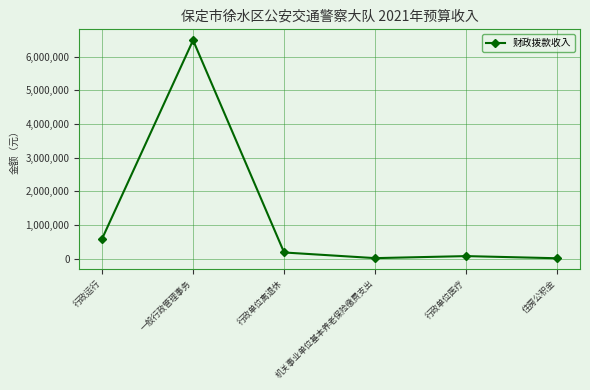

What position from the right is 行政运行?

6